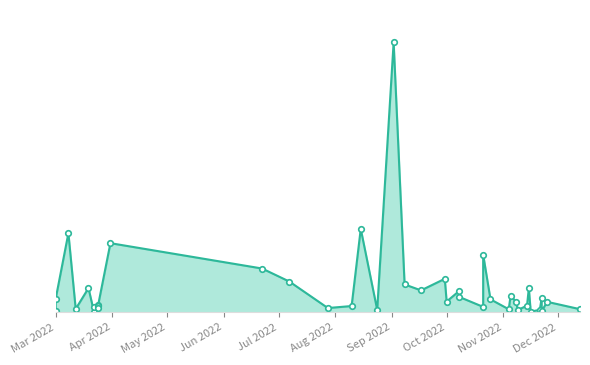

What is the difference between the values at 2022-03-12 and 2022-11-09?

4687200